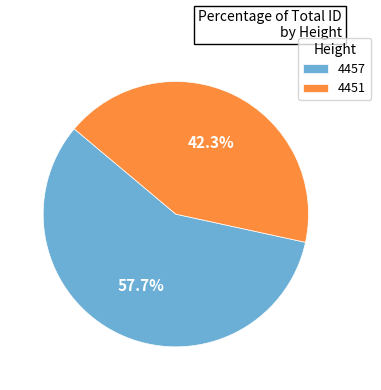

Is there a majority slice in this chart?

Yes